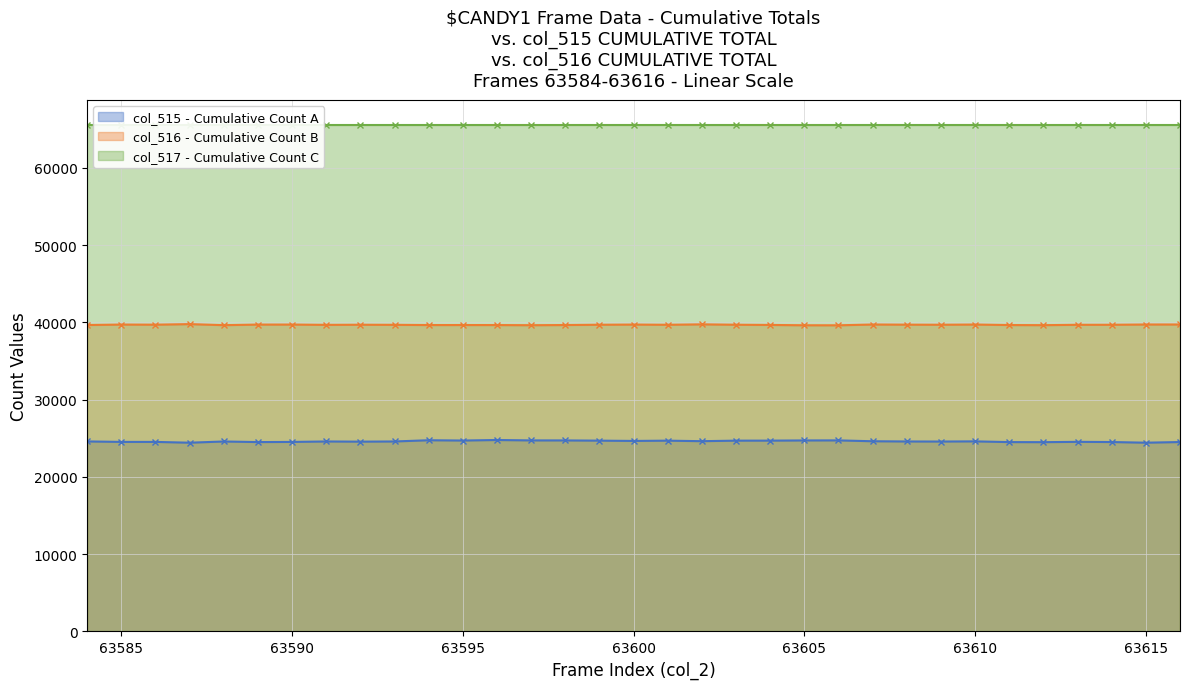

True or false: col_516 - Cumulative Count B and col_515 - Cumulative Count A cross at least once.

False